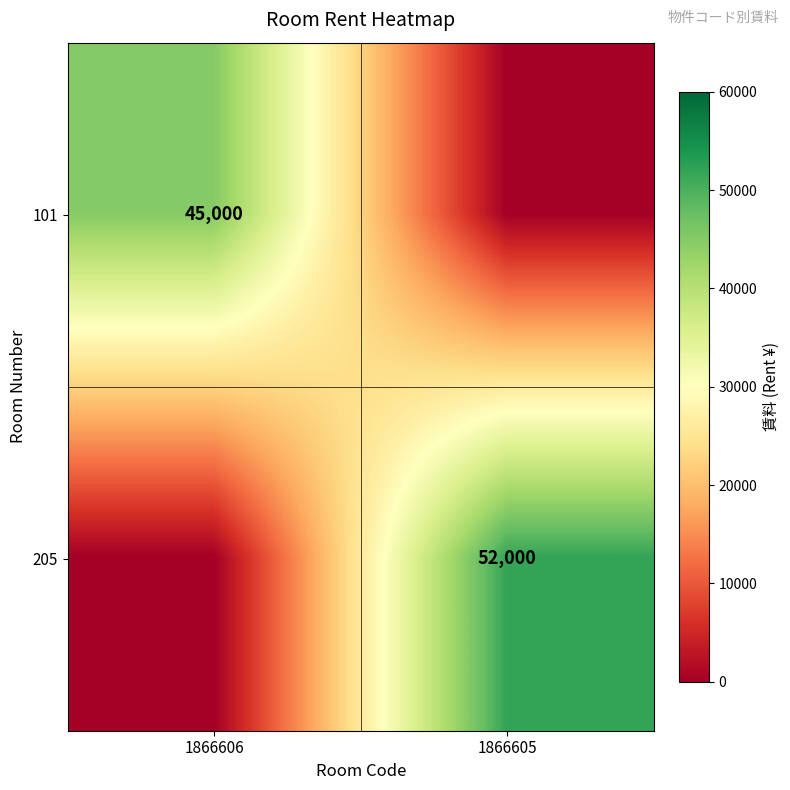

The value of 205 at 1866605 is 91125. True or false?

False